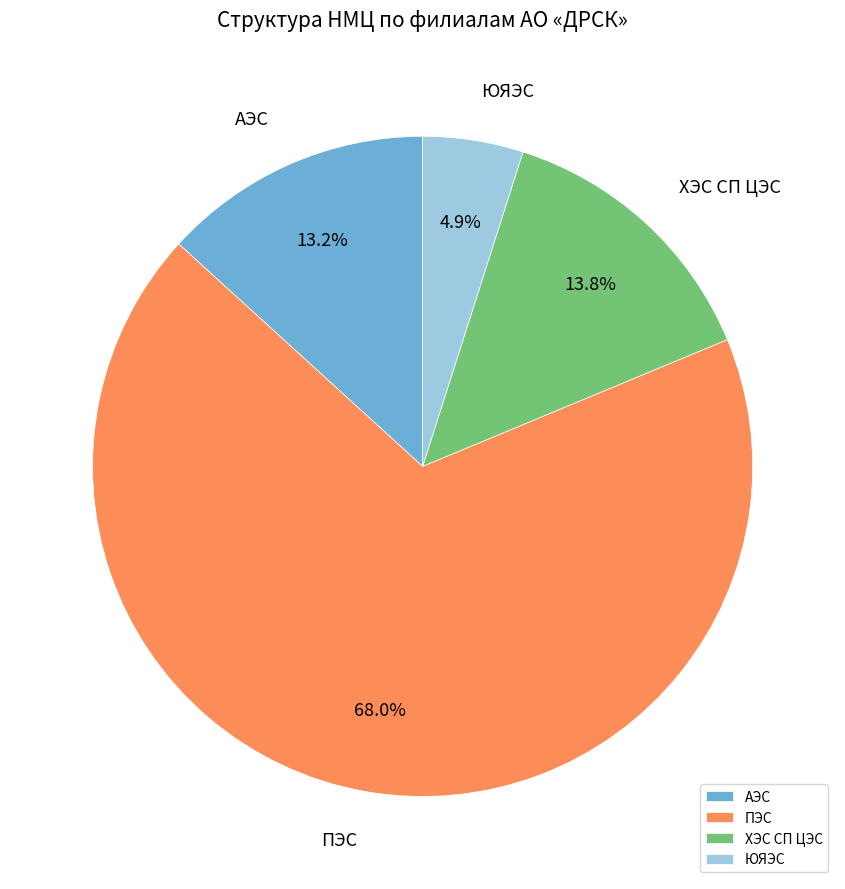

To the nearest percent, what is the difference between the ЮЯЭС and ХЭС СП ЦЭС slice percentages?

9%